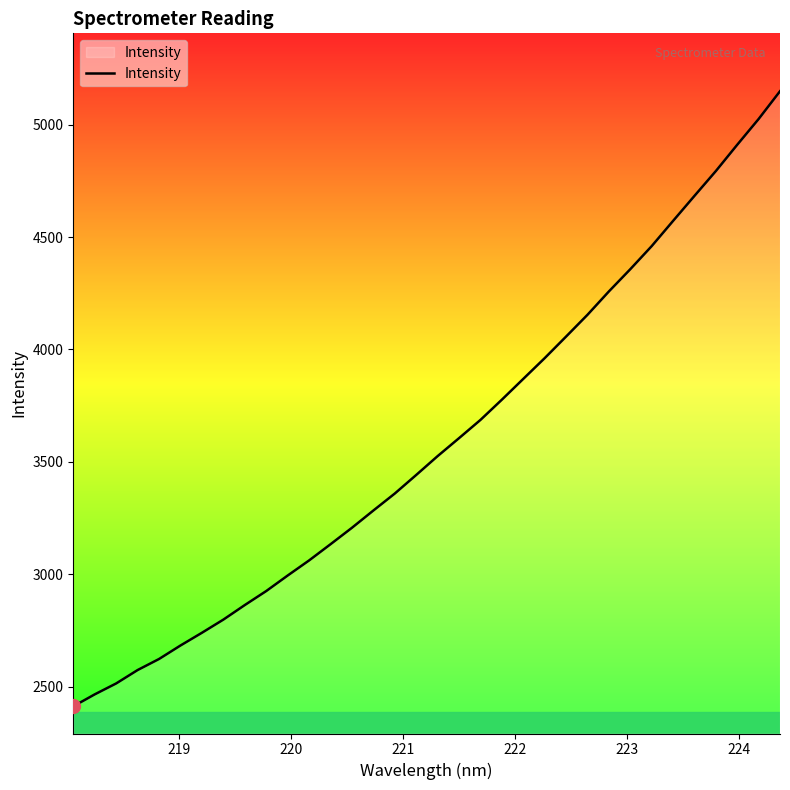

What is the difference between the maximum and minimum values?

2735.2